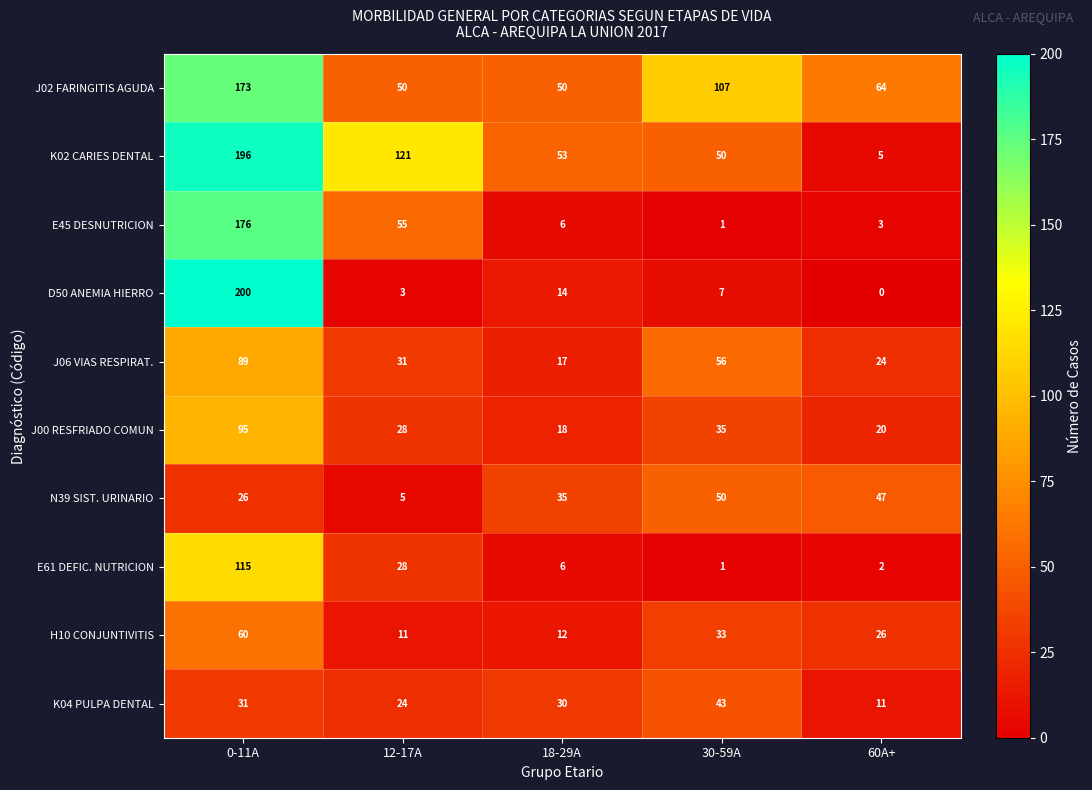

Which series has the widest spread of values?

D50 ANEMIA HIERRO